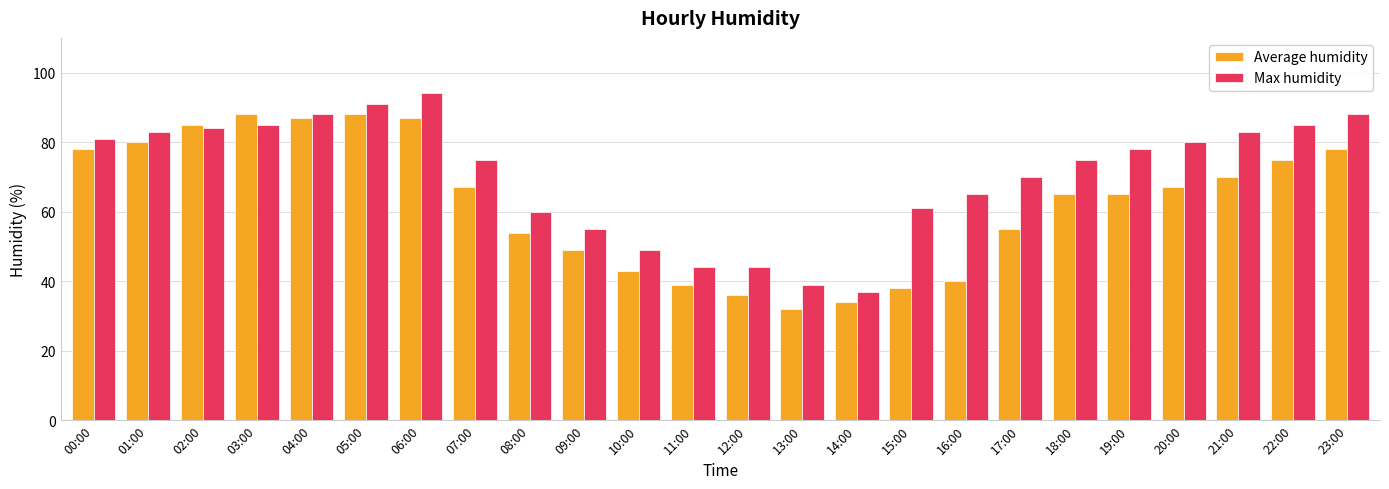

The Average humidity series shows 38 at 15:00. True or false?

True